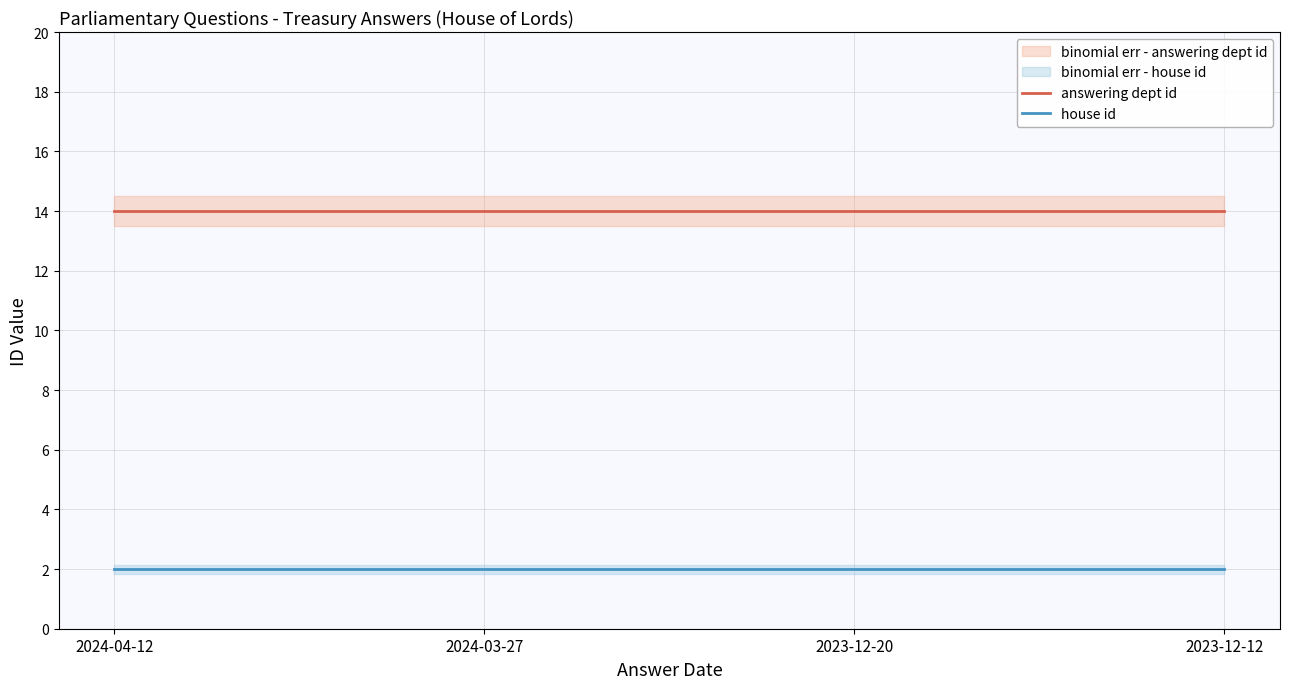

Reading right to left, transcribe all the data shown in this chart.

answering dept id: 14	14	14	14
house id: 2	2	2	2